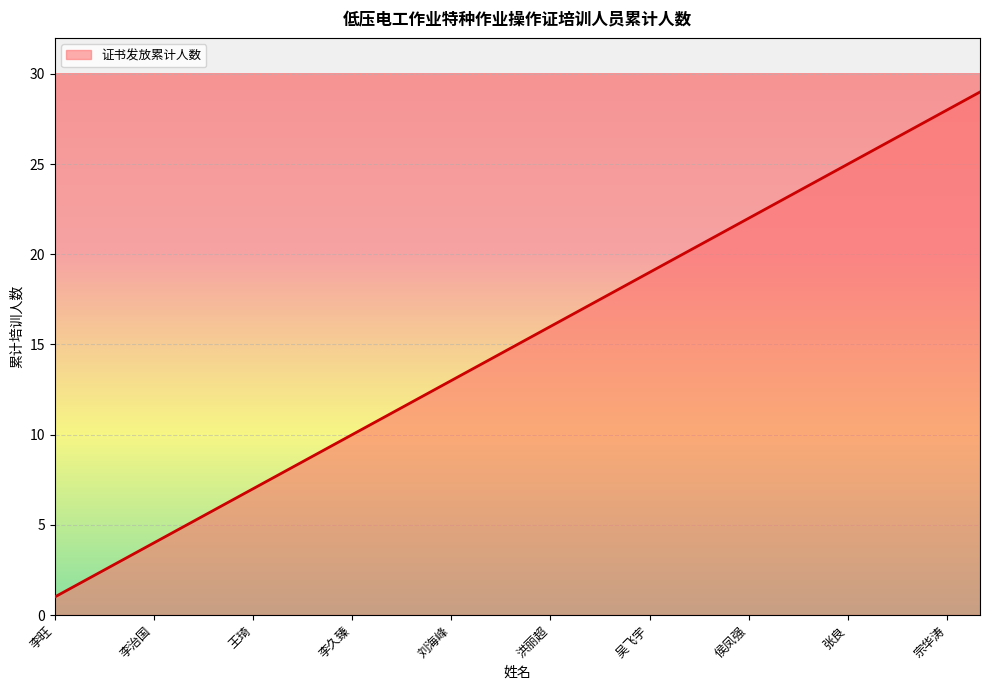

What is the greatest value displayed?

29